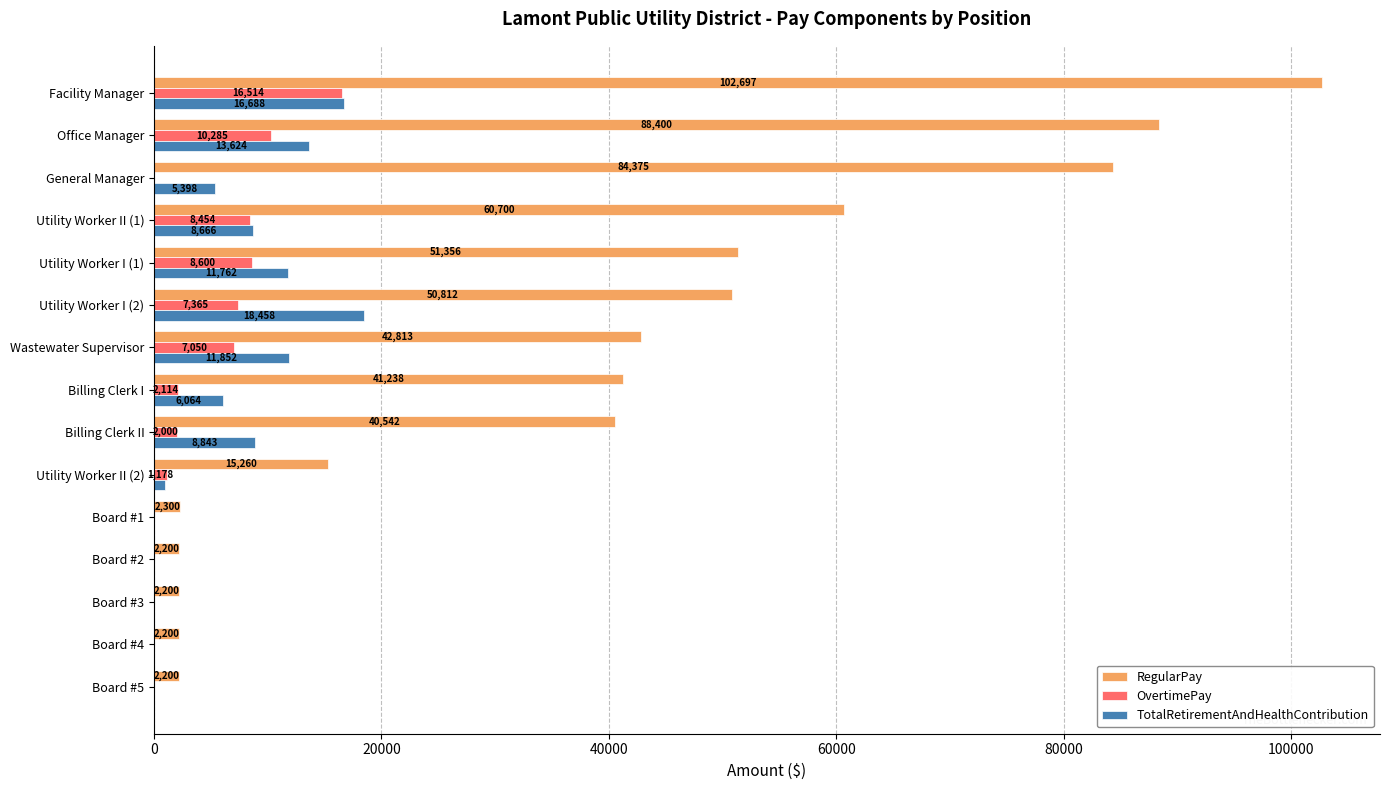

True or false: OvertimePay has a value of 16514 at Facility Manager.

True